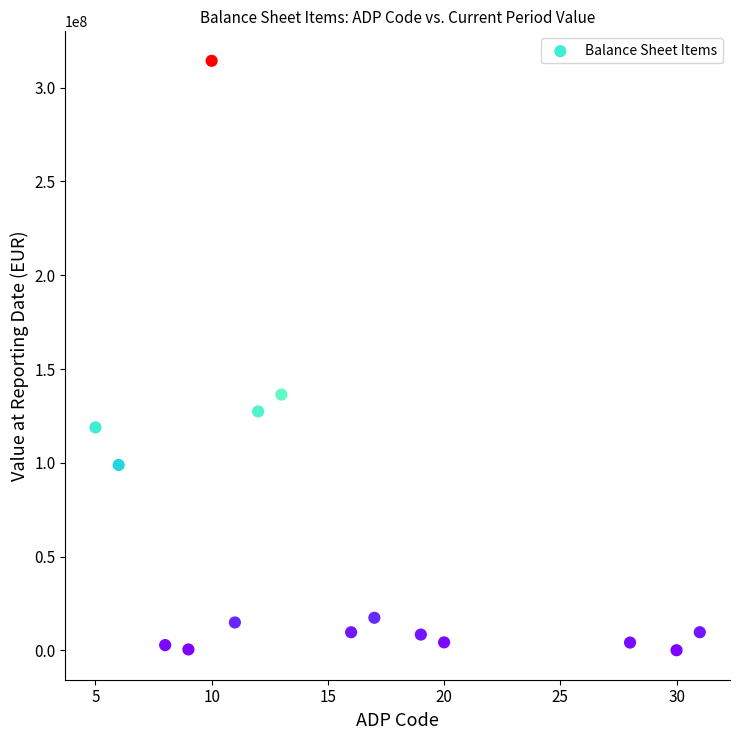

What Y value in the scatter plot is closest to 157220577?

136405617